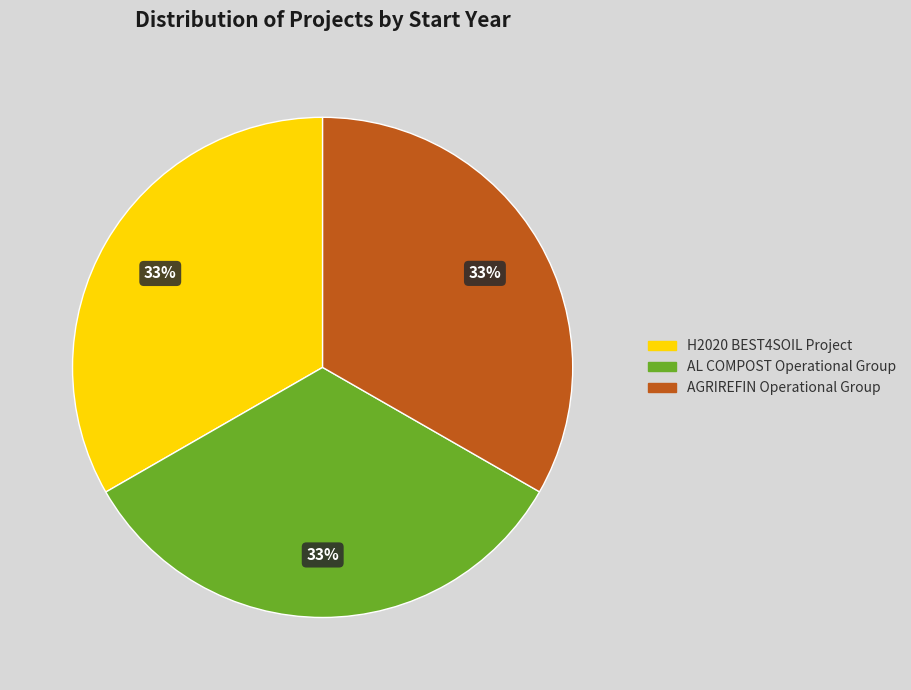

The H2020 BEST4SOIL Project slice represents 28% of the pie. True or false?

False